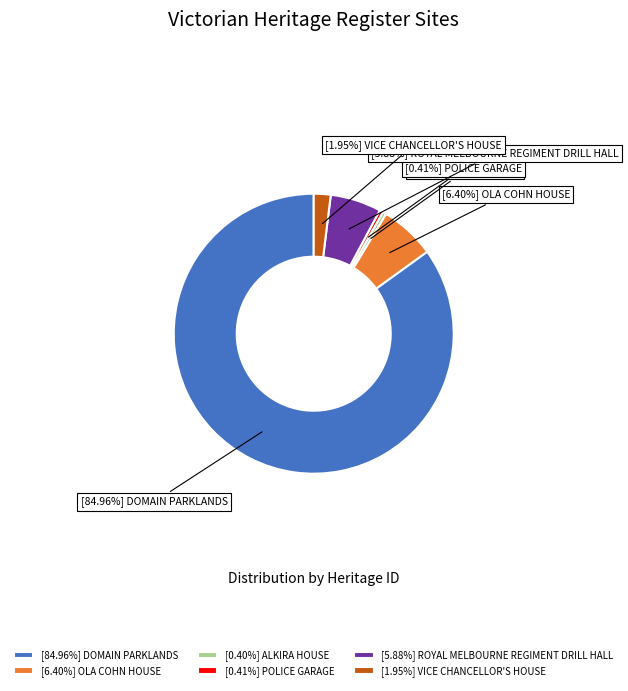

Do [1.95%] VICE CHANCELLOR'S HOUSE and [6.40%] OLA COHN HOUSE together represent more than half of the pie?

No